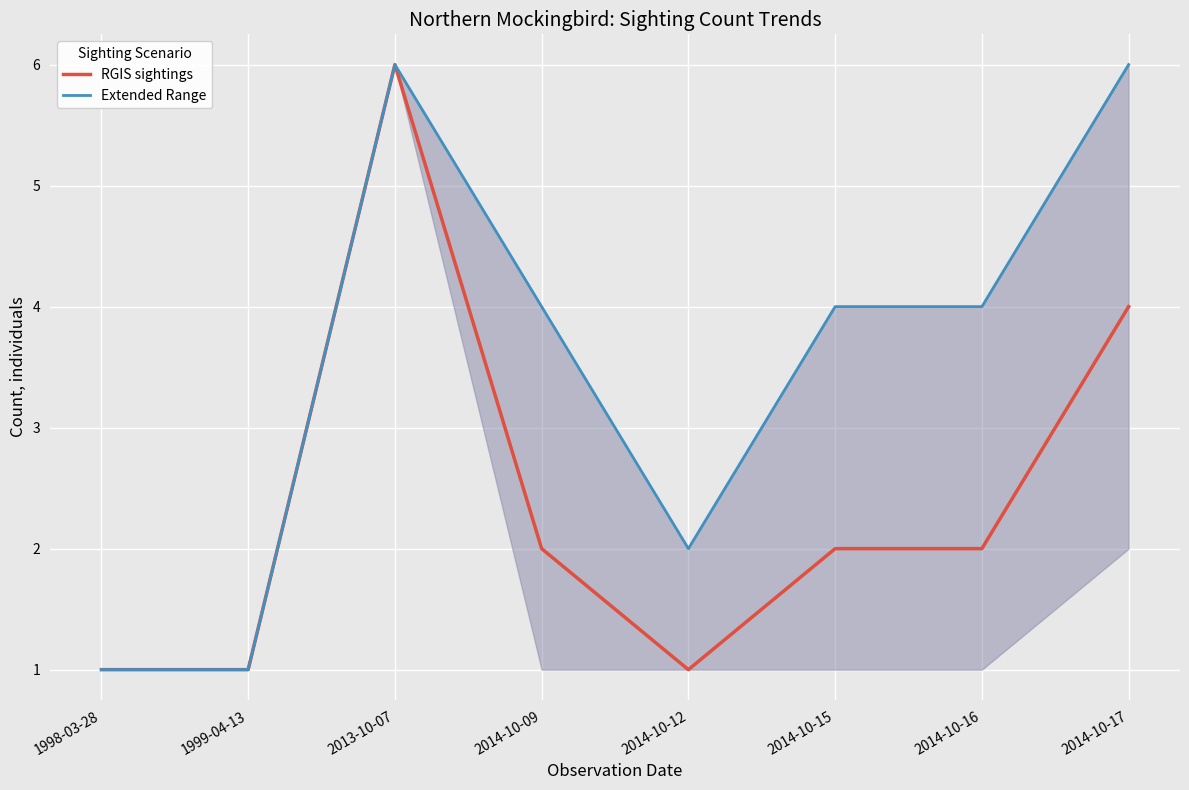

Between 1999-04-13 and 2014-10-16, which series saw the biggest shift?

Extended Range